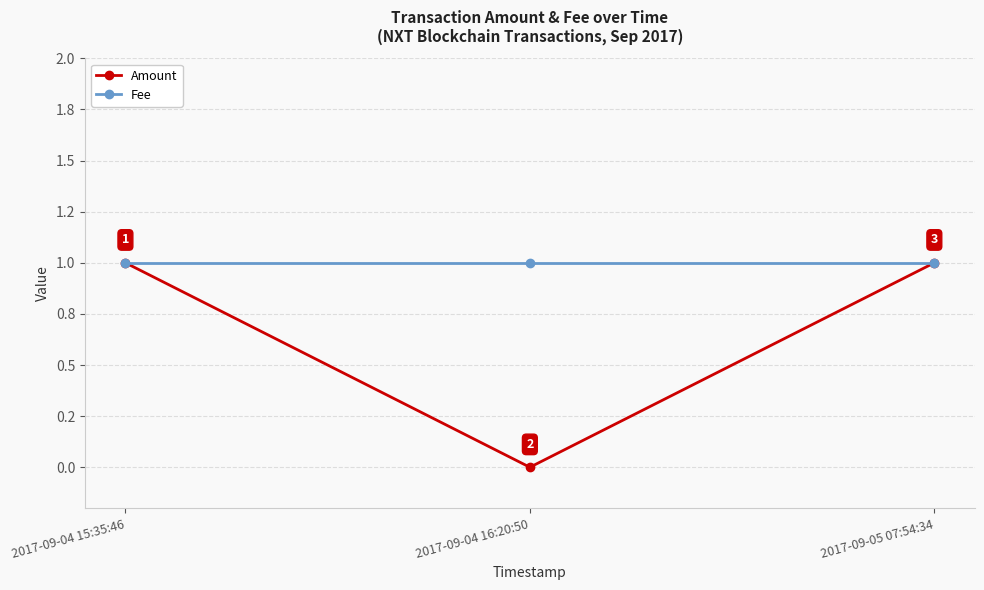

Reading left to right, extract all data points from this chart.

Amount: 1	0	1
Fee: 1	1	1